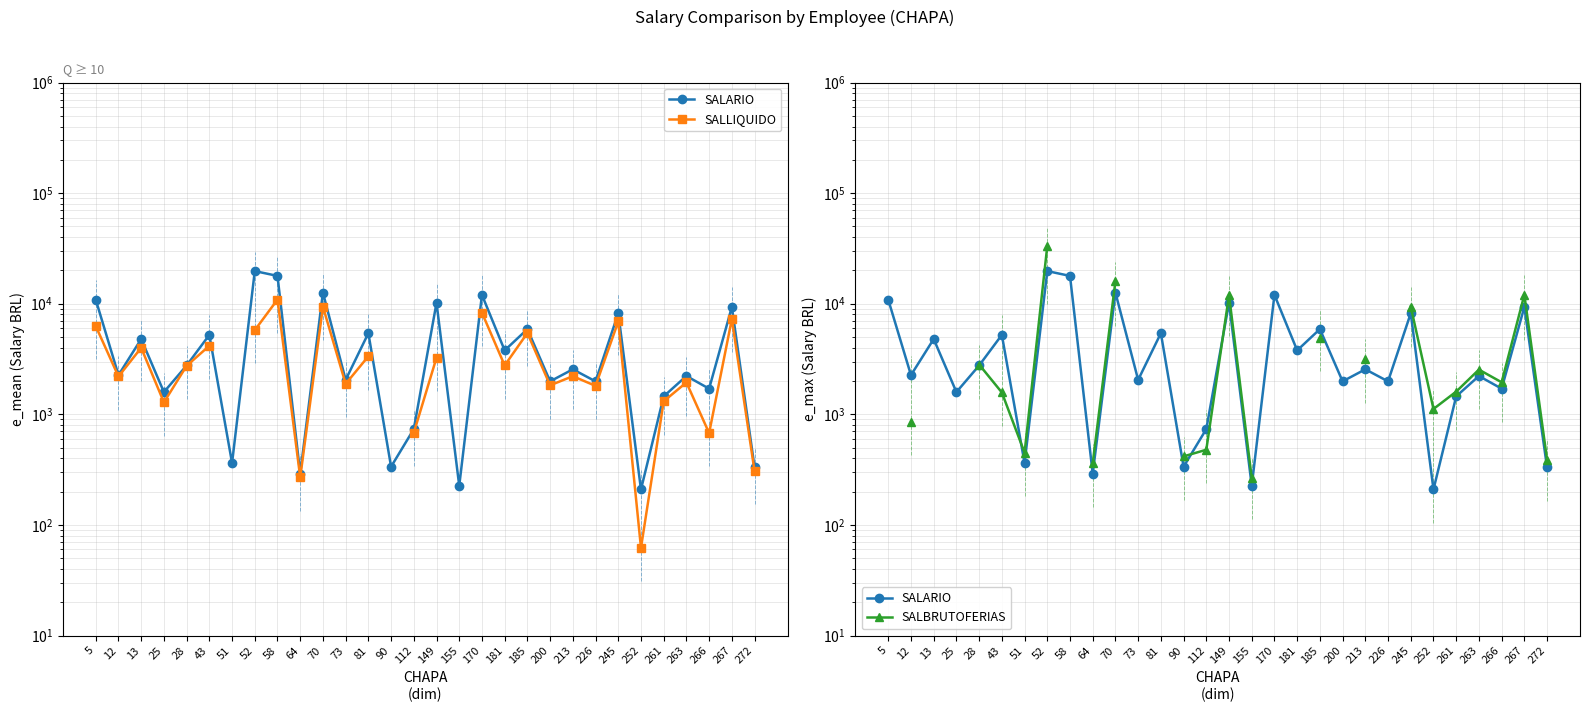

How many values in the SALLIQUIDO series exceed 3254?

12